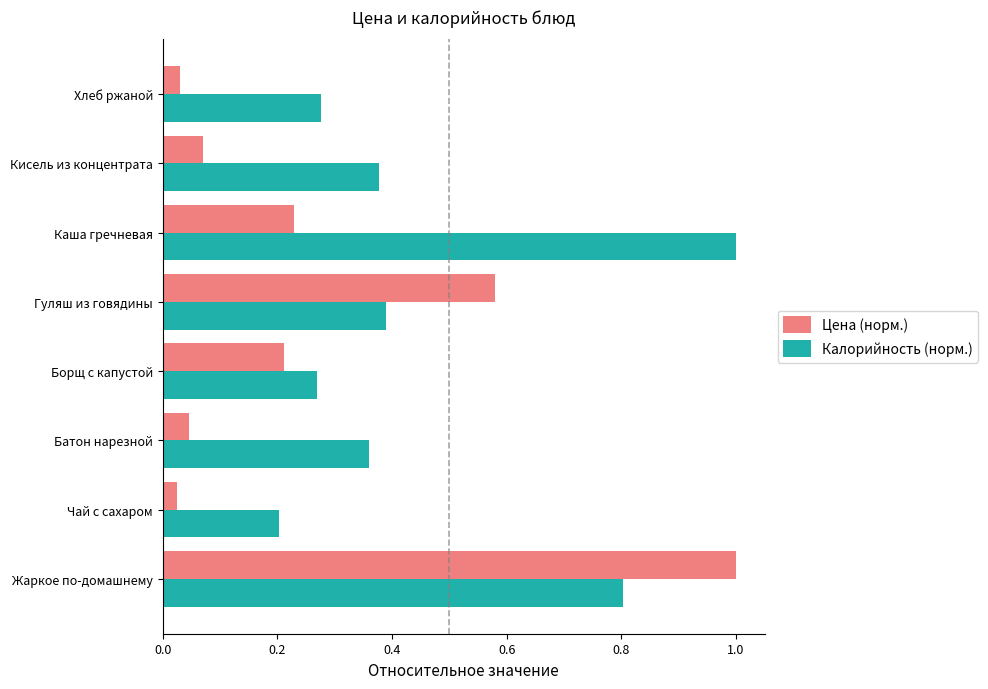

What is the sum of all Цена (норм.) values?

2.2